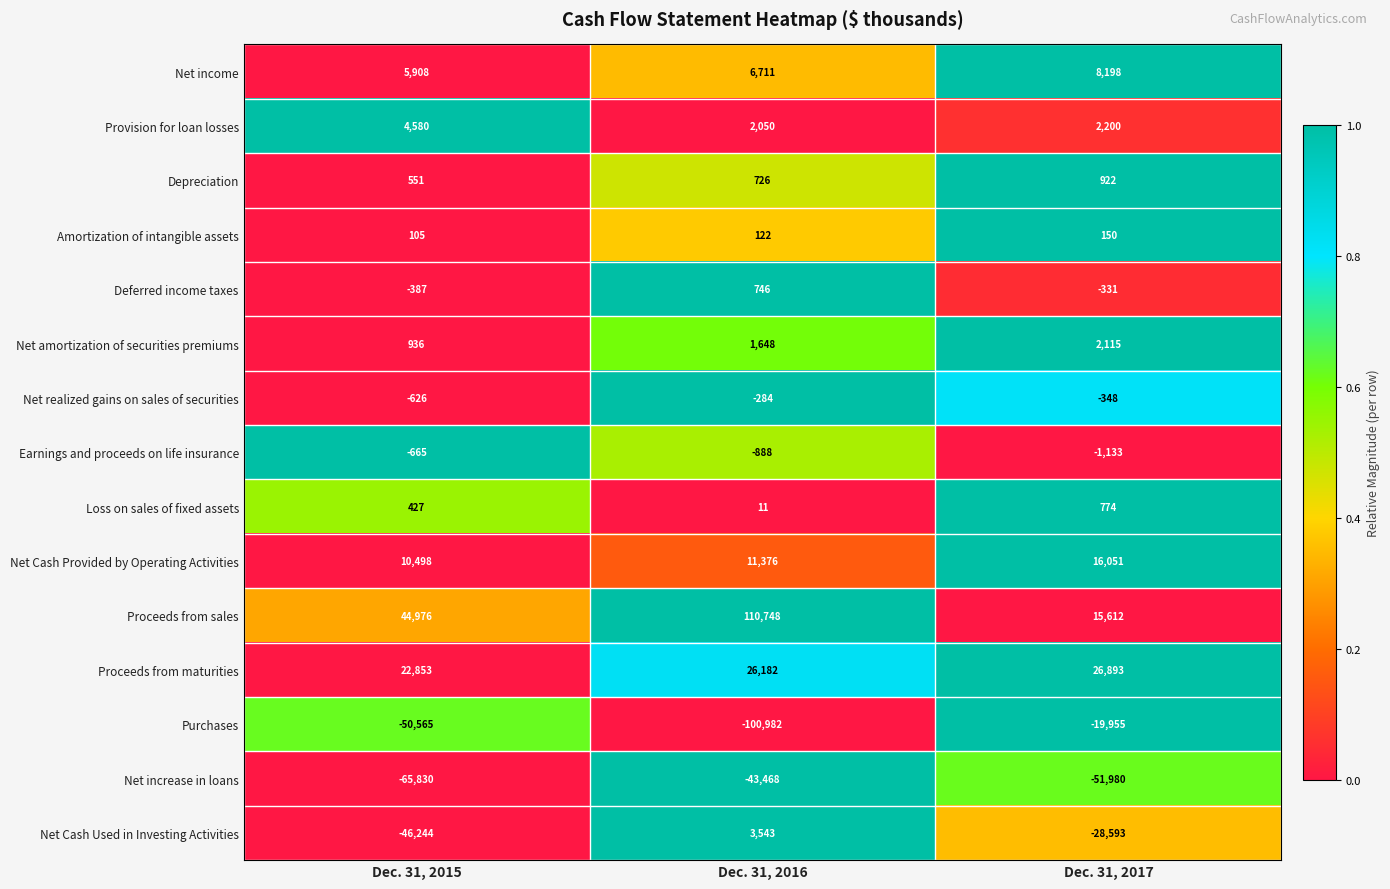

What is the total value across all series at Dec. 31, 2015?

-73483